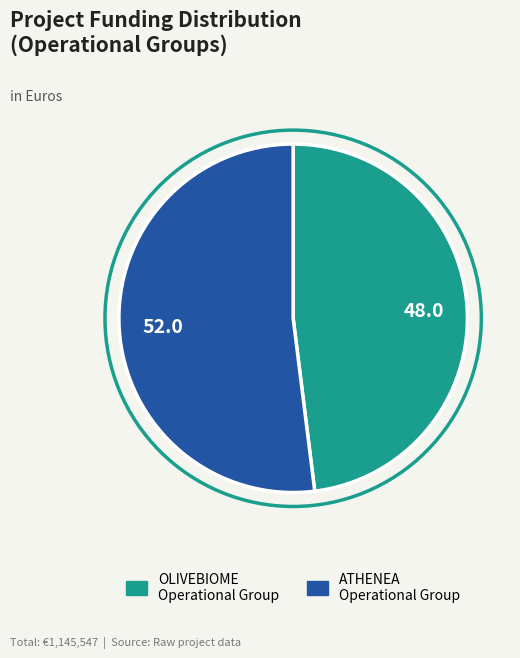

Rank the categories by value from highest to lowest.

ATHENEA Operational Group, OLIVEBIOME Operational Group